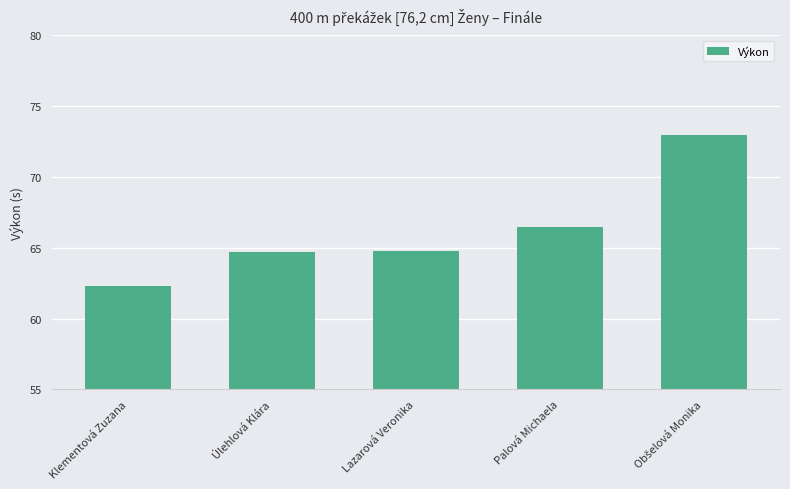

Are the bars horizontal?

No